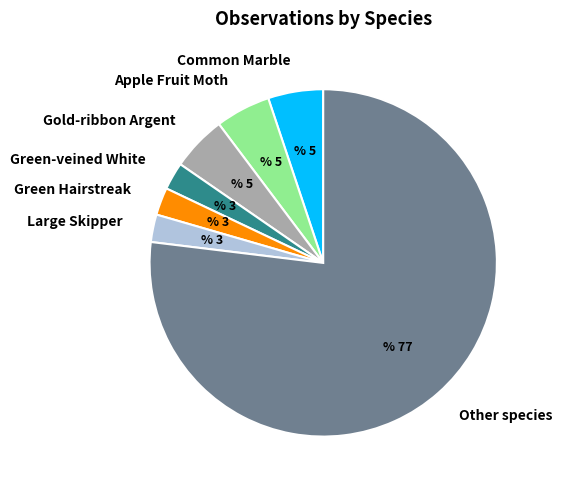

Is it true that Apple Fruit Moth is 1% of the pie?

False